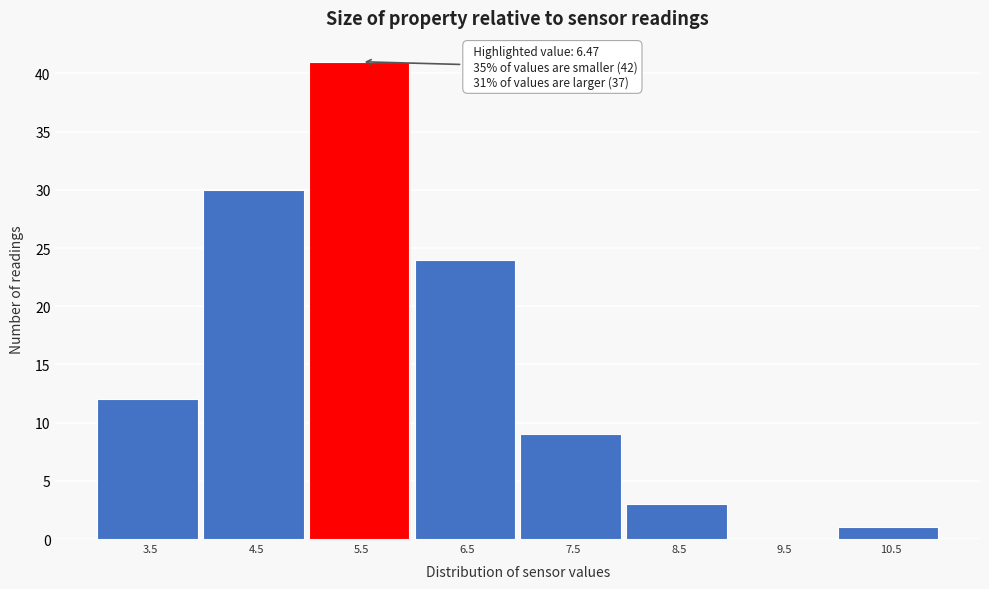

Reading left to right, list all the values displayed in this chart.

3.5=12	4.5=30	5.5=41	6.5=24	7.5=9	8.5=3	9.5=0	10.5=1